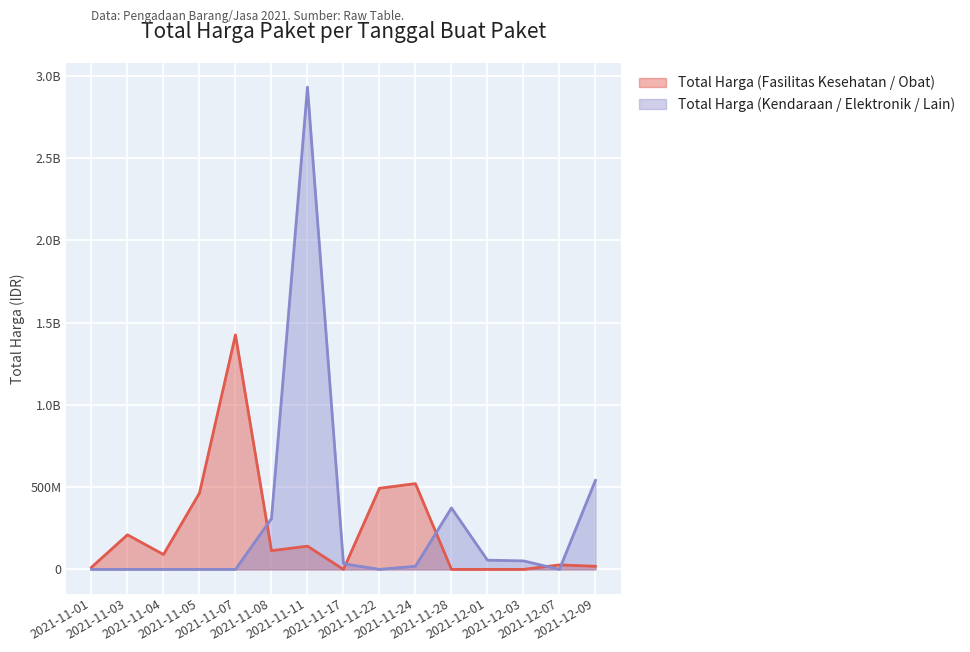

True or false: Total Harga (Fasilitas Kesehatan / Obat) has a value of 464002100 at 2021-11-05.

True